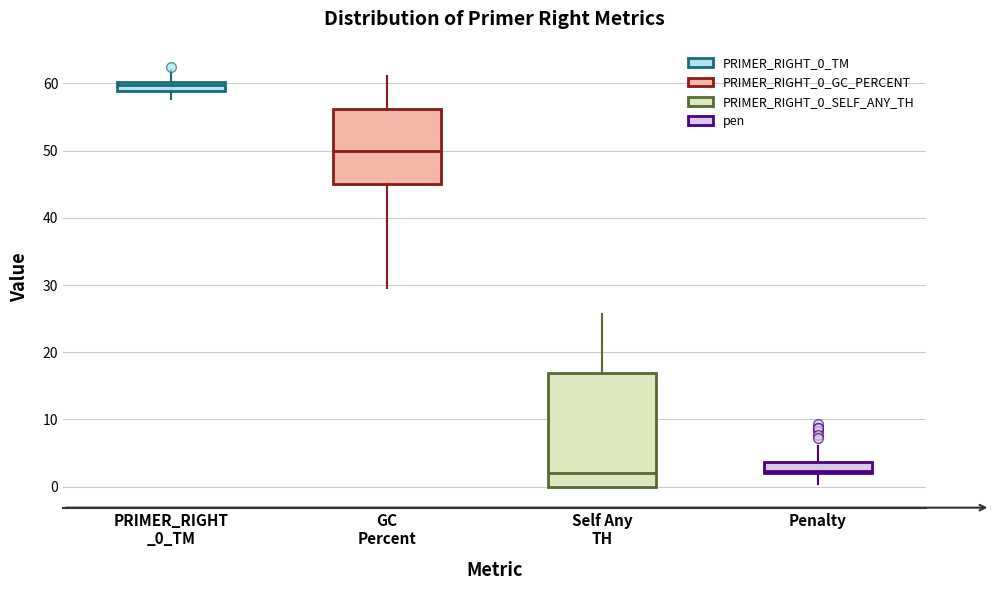

Where does the lower whisker of the box for Penalty end on the y-axis? The values are not printed on the chart, so give them approximately, as read against the axis.

0